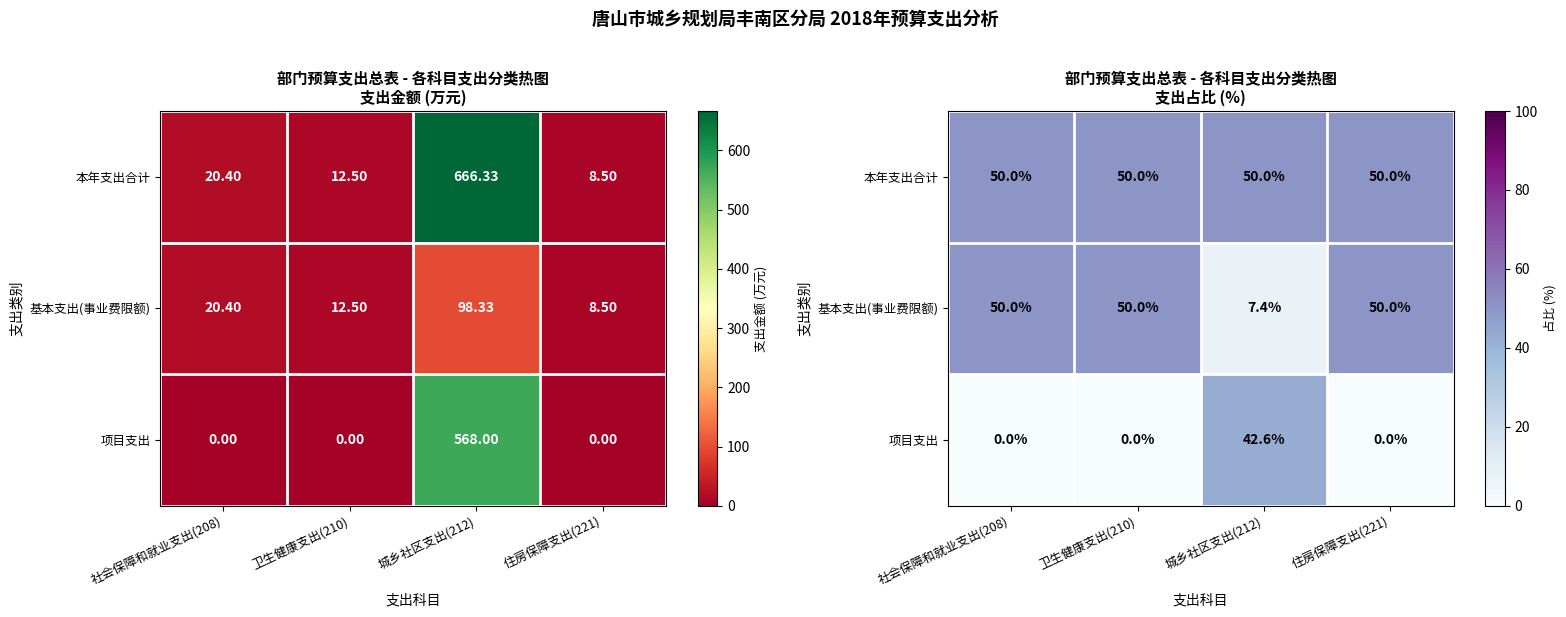

Which category has the lowest value across all series?

社会保障和就业支出(208)